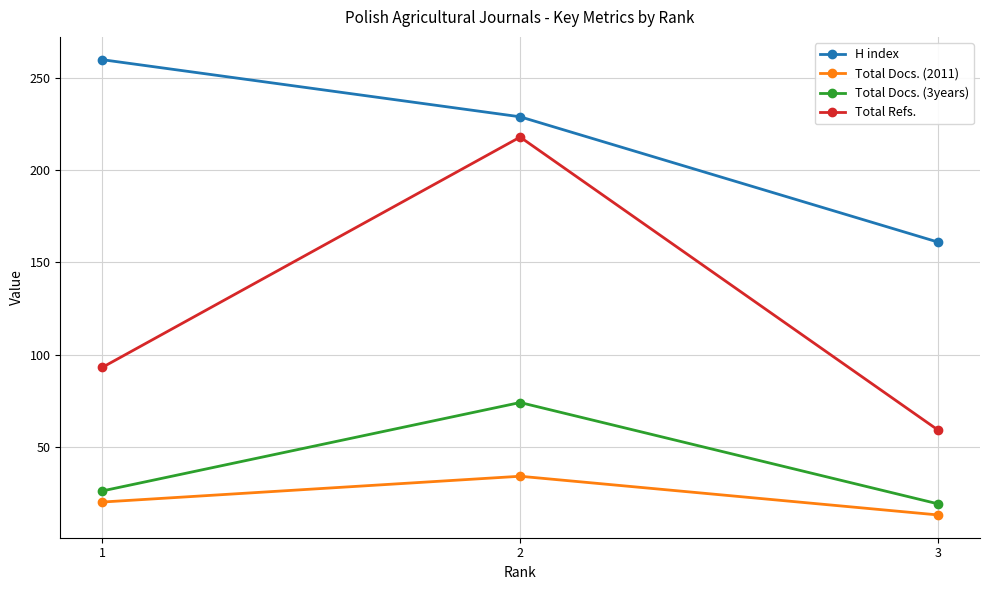

What is the smallest value displayed?

13